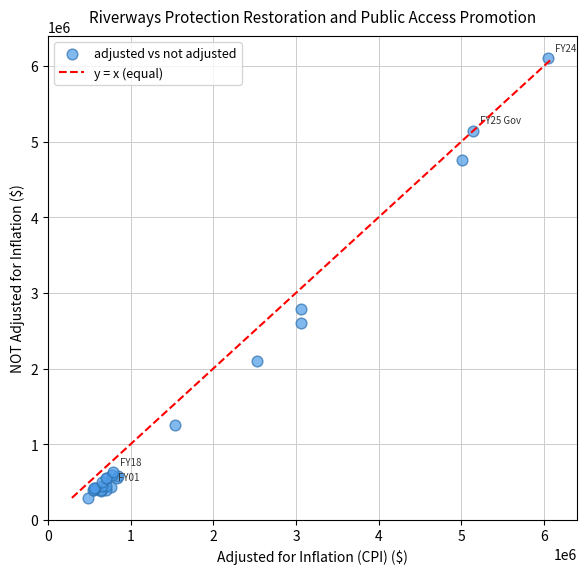

What Y value in the scatter plot is closest to 3197646?

2793000